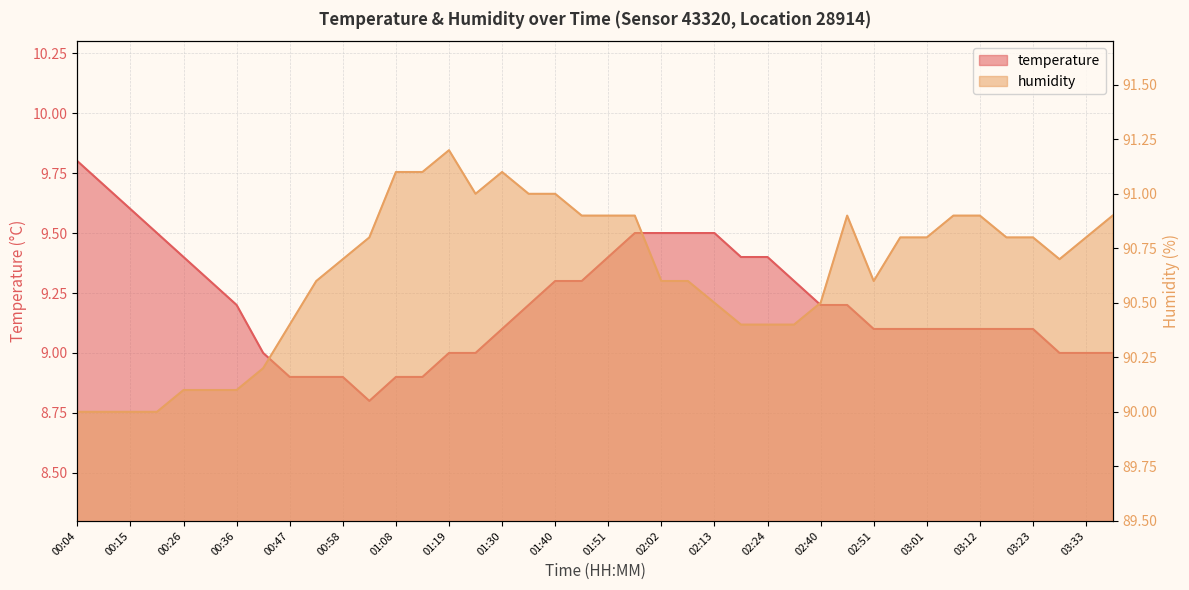

Reading left to right, list all the values displayed in this chart.

temperature: 00:04=9.8	00:10=9.7	00:15=9.6	00:20=9.5	00:26=9.4	00:31=9.3	00:36=9.2	00:42=9.0	00:47=8.9	00:52=8.9	00:58=8.9	01:03=8.8	01:08=8.9	01:14=8.9	01:19=9.0	01:24=9.0	01:30=9.1	01:35=9.2	01:40=9.3	01:46=9.3	01:51=9.4	01:57=9.5	02:02=9.5	02:07=9.5	02:13=9.5	02:18=9.4	02:24=9.4	02:29=9.3	02:40=9.2	02:45=9.2	02:51=9.1	02:56=9.1	03:01=9.1	03:07=9.1	03:12=9.1	03:17=9.1	03:23=9.1	03:28=9.0	03:33=9.0	03:39=9.0
humidity: 00:04=90.0	00:10=90.0	00:15=90.0	00:20=90.0	00:26=90.1	00:31=90.1	00:36=90.1	00:42=90.2	00:47=90.4	00:52=90.6	00:58=90.7	01:03=90.8	01:08=91.1	01:14=91.1	01:19=91.2	01:24=91.0	01:30=91.1	01:35=91.0	01:40=91.0	01:46=90.9	01:51=90.9	01:57=90.9	02:02=90.6	02:07=90.6	02:13=90.5	02:18=90.4	02:24=90.4	02:29=90.4	02:40=90.5	02:45=90.9	02:51=90.6	02:56=90.8	03:01=90.8	03:07=90.9	03:12=90.9	03:17=90.8	03:23=90.8	03:28=90.7	03:33=90.8	03:39=90.9